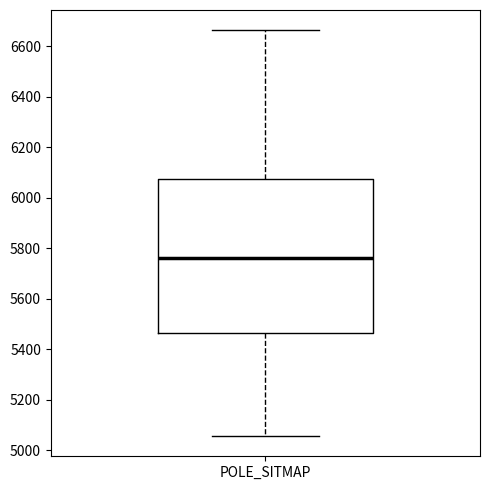

Where is the upper edge of the box for POLE_SITMAP on the y-axis? The values are not printed on the chart, so give them approximately, as read against the axis.

6080